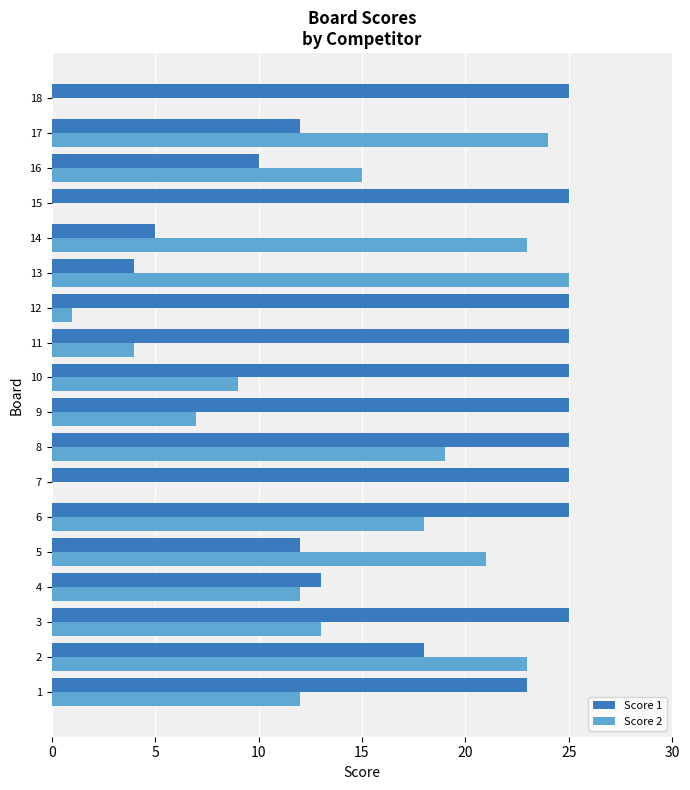

Is the value of Score 1 at 10 greater than the value of Score 2 at 7?

Yes